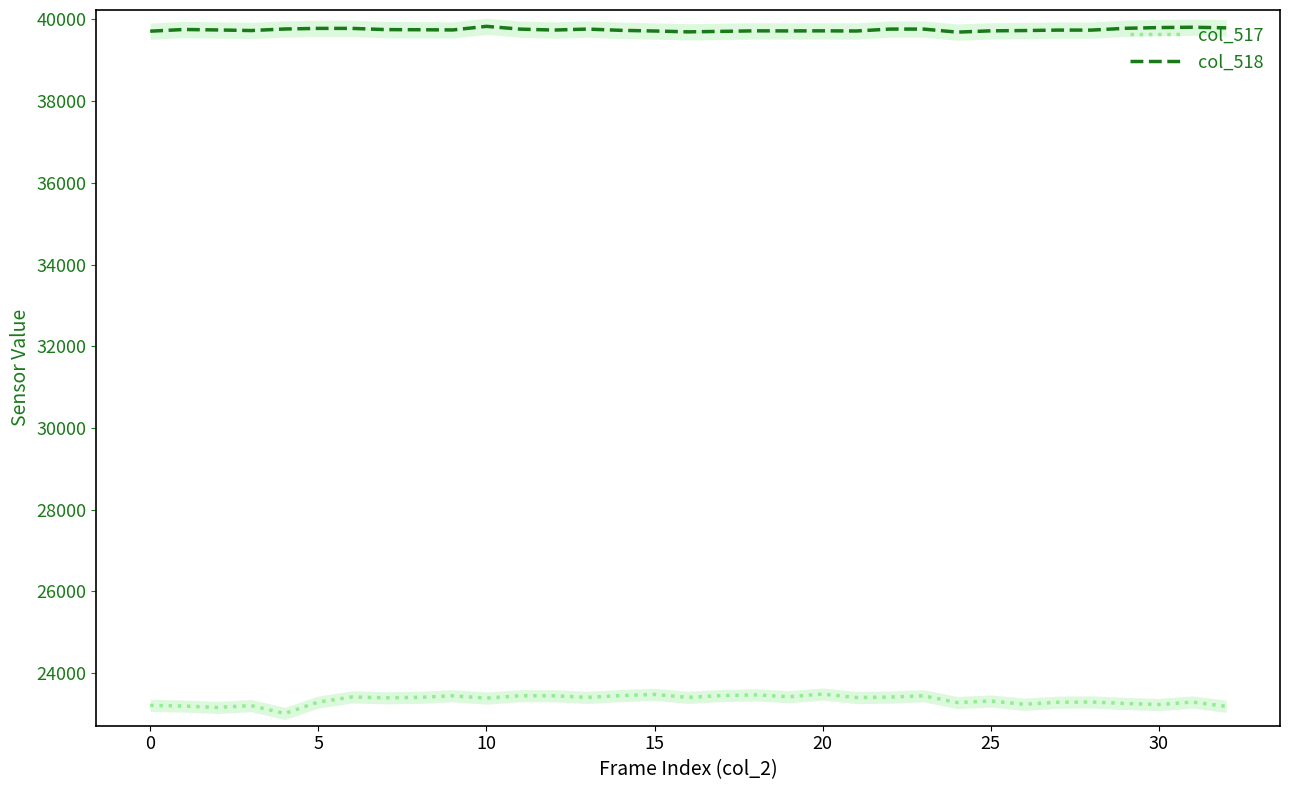

What is the label of the 18th point from the left?

17